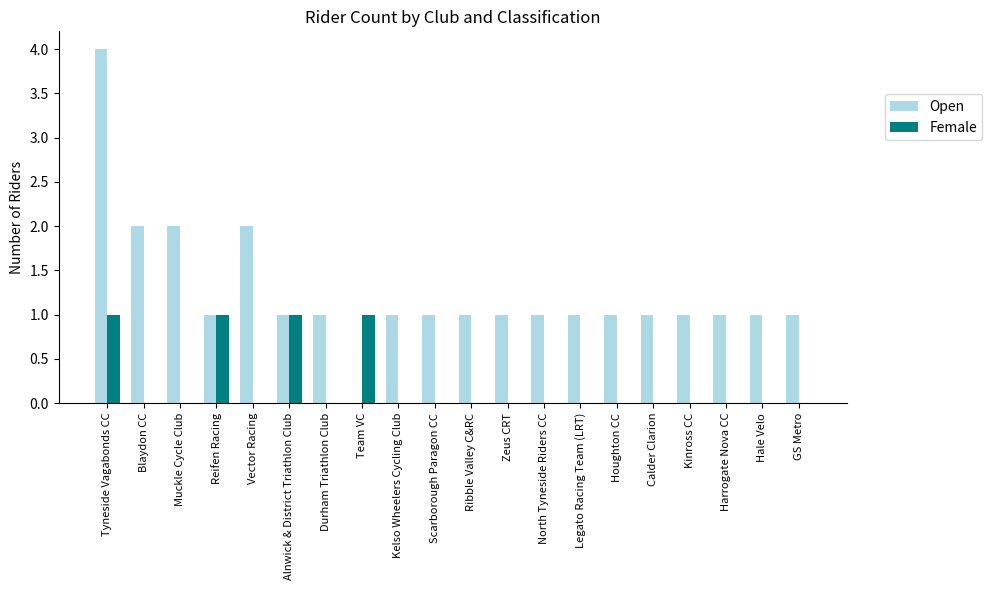

Which category has the highest value across all series?

Tyneside Vagabonds CC